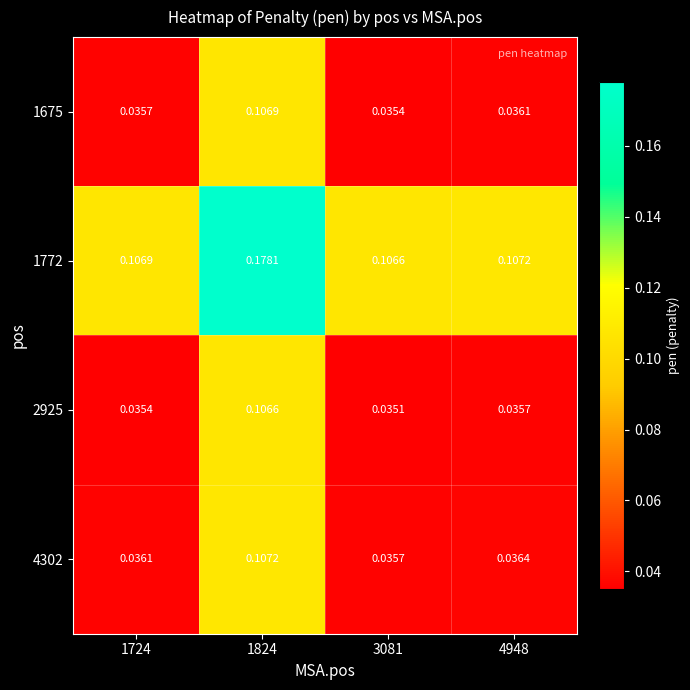

List the series in order of their peak value, lowest first.

2925, 1675, 4302, 1772